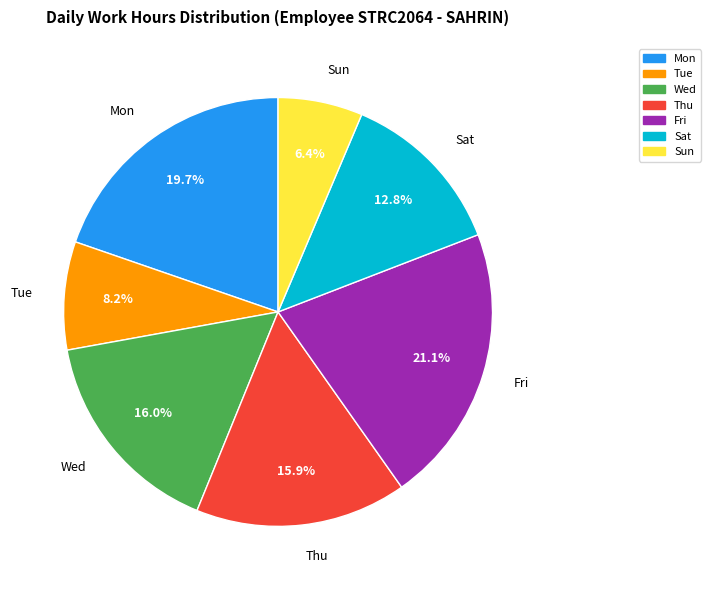

Is there a majority slice in this chart?

No